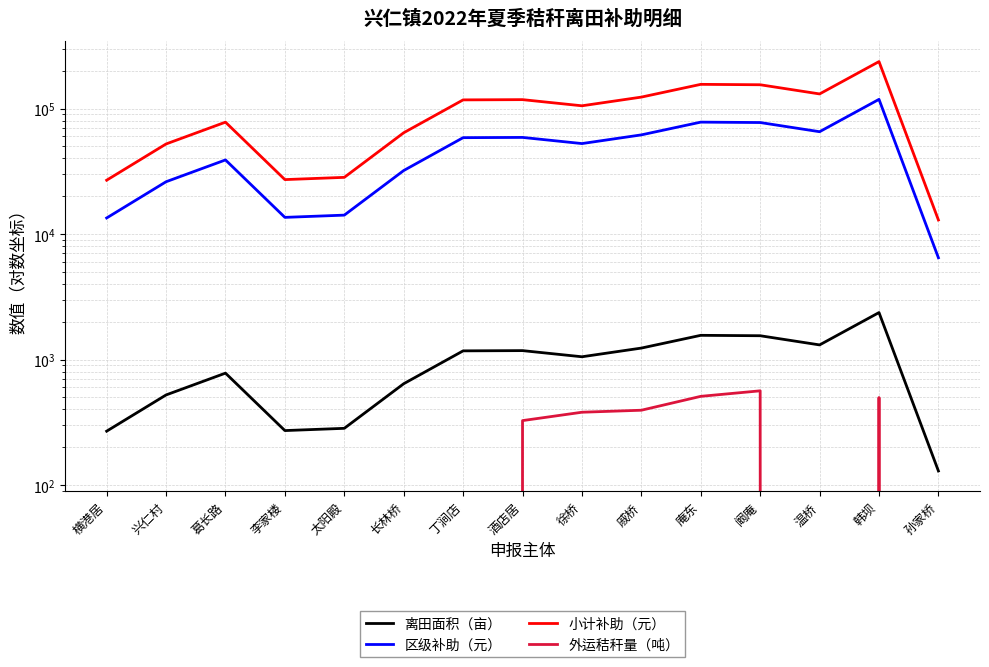

True or false: 离田面积（亩） and 区级补助（元） cross at least once.

False